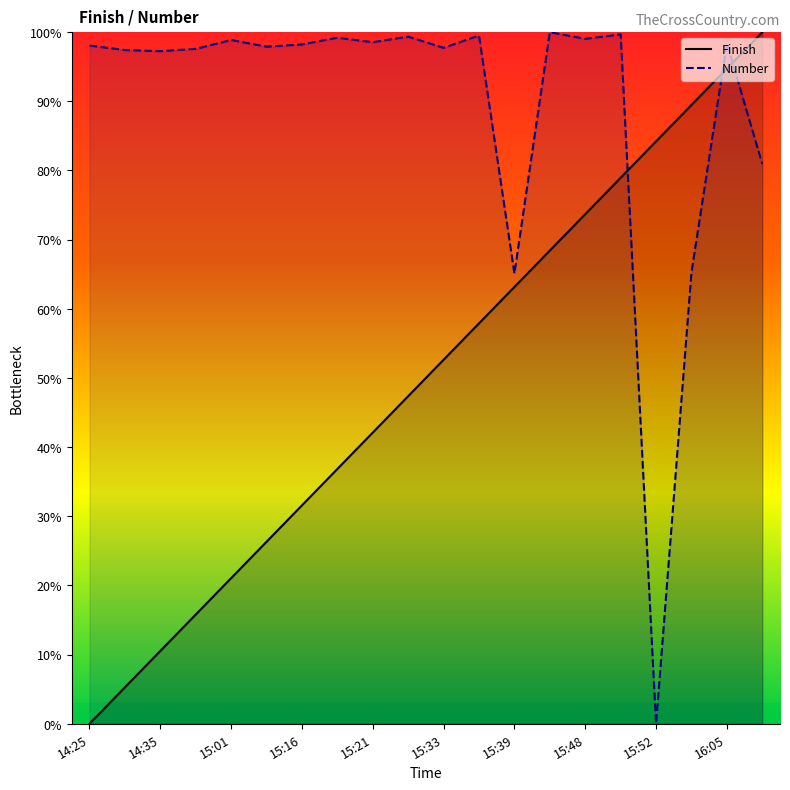

True or false: Finish and Number cross at least once.

True